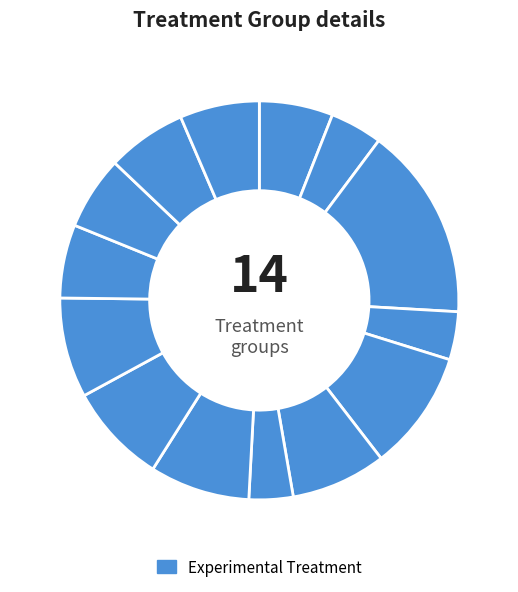

How many segments does this pie chart have?

14